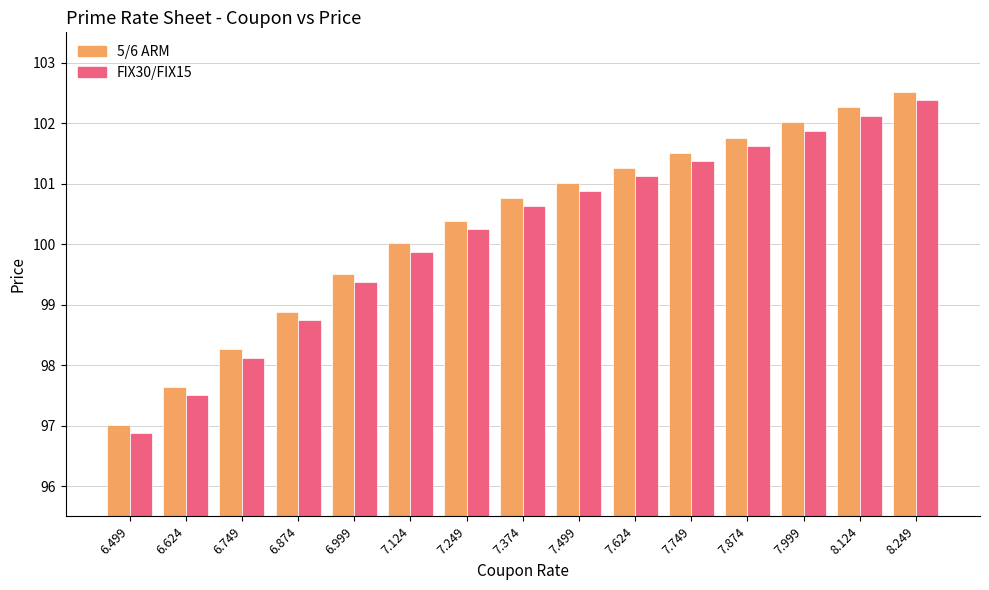

What is the minimum value for 5/6 ARM?

97.0